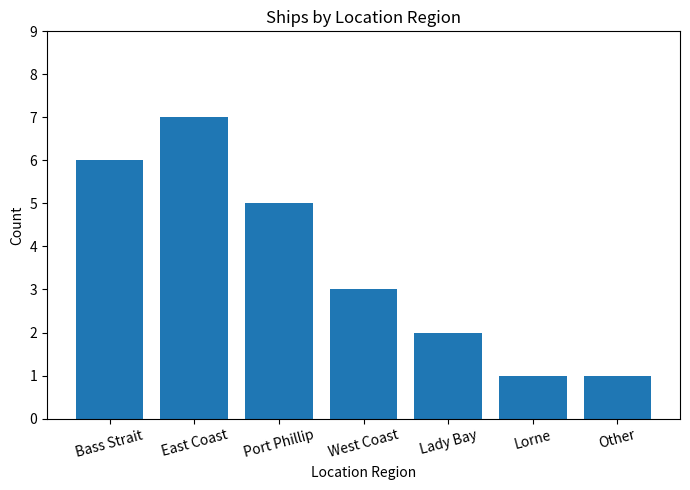

Are the bars grouped side by side (vs. stacked)?

No